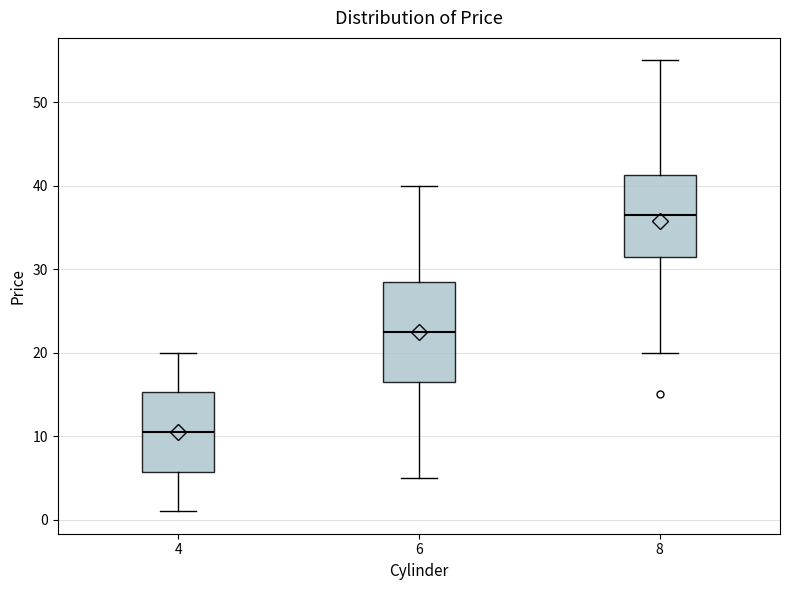

Reading left to right, read every box against the y-axis: the position of its median line, the range the box covers, and the ends of its whiskers. The values are not printed on the chart, so give them approximately, as read against the axis.

4: median 11, box 6 to 15, whiskers 1 to 20
6: median 23, box 17 to 29, whiskers 5 to 40
8: median 37, box 32 to 41, whiskers 20 to 55